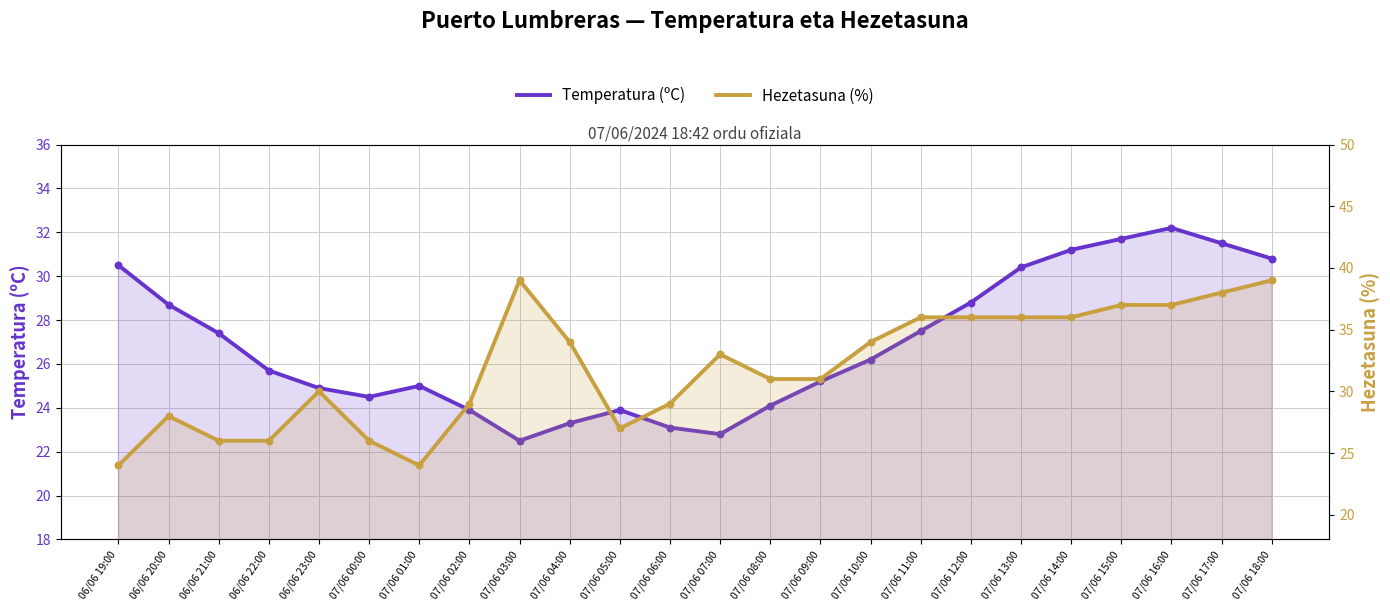

At which category is the sum across all series the highest?

07/06 18:00